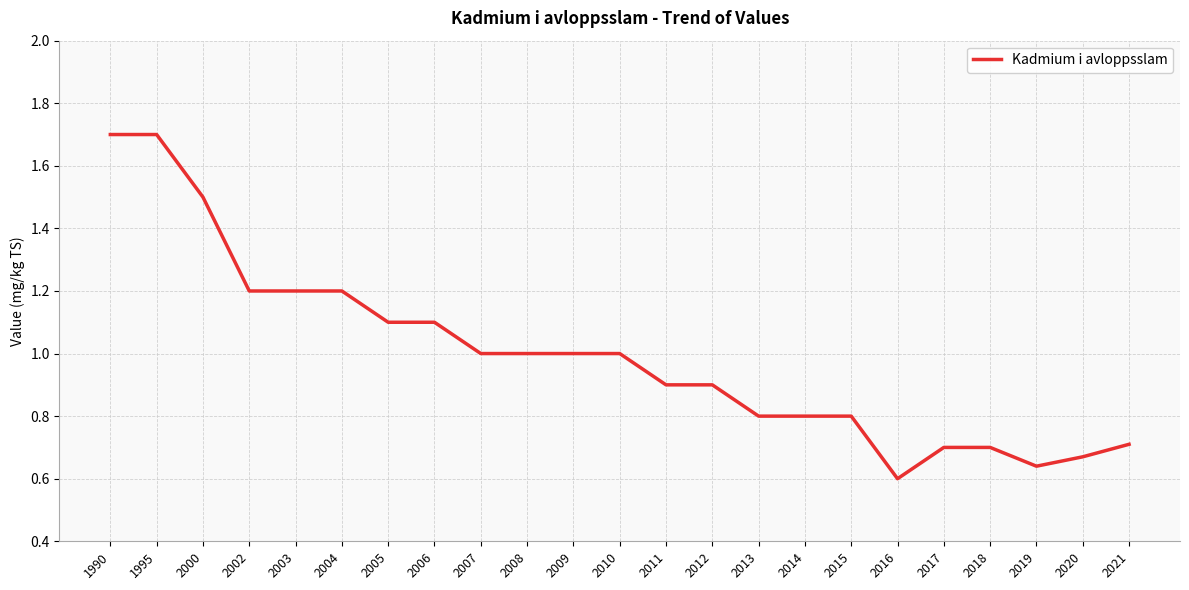

Which label corresponds to the smallest value in the chart?

2016